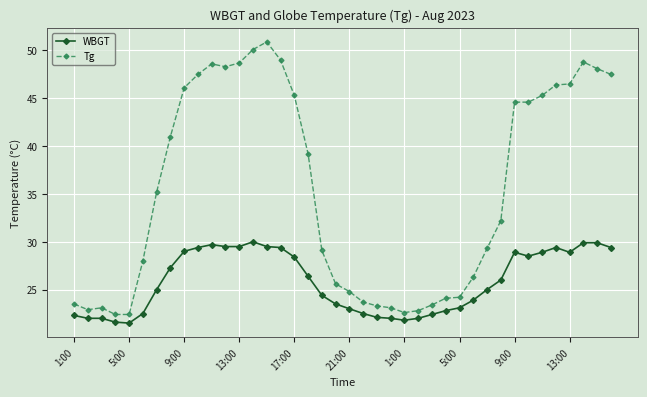

What is the minimum value shown in the chart?

21.5